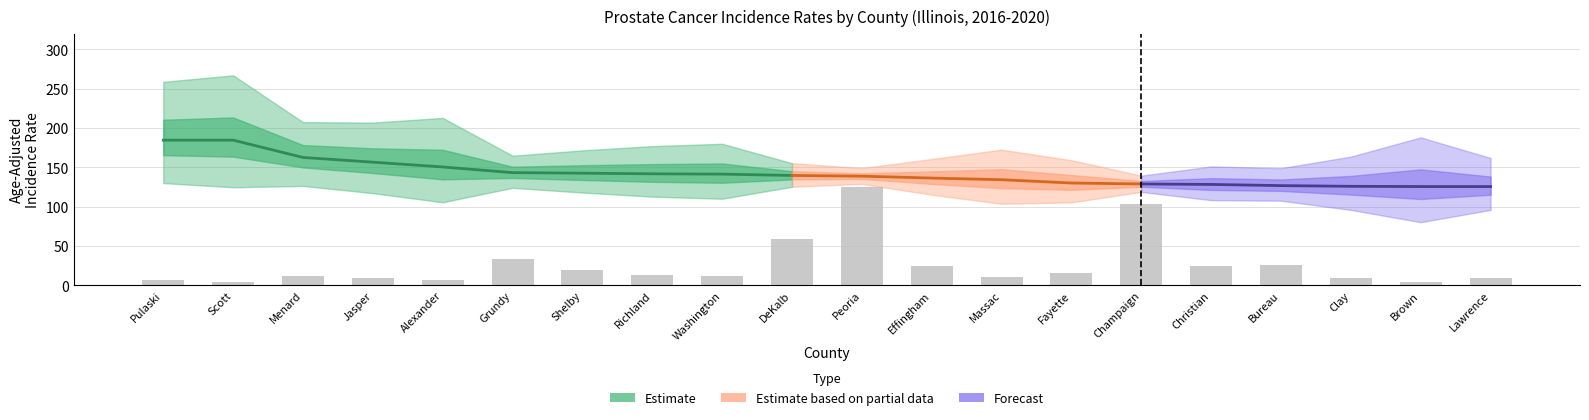

The value of Upper CI at Pulaski is 258.7. True or false?

True